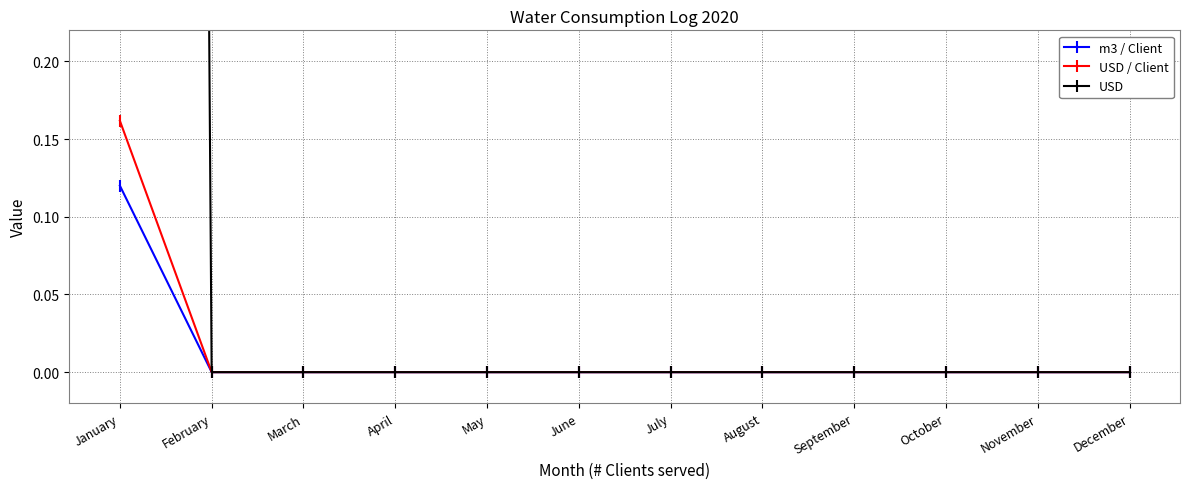

What is the difference between the maximum and minimum values in the m3 / Client series?

0.1